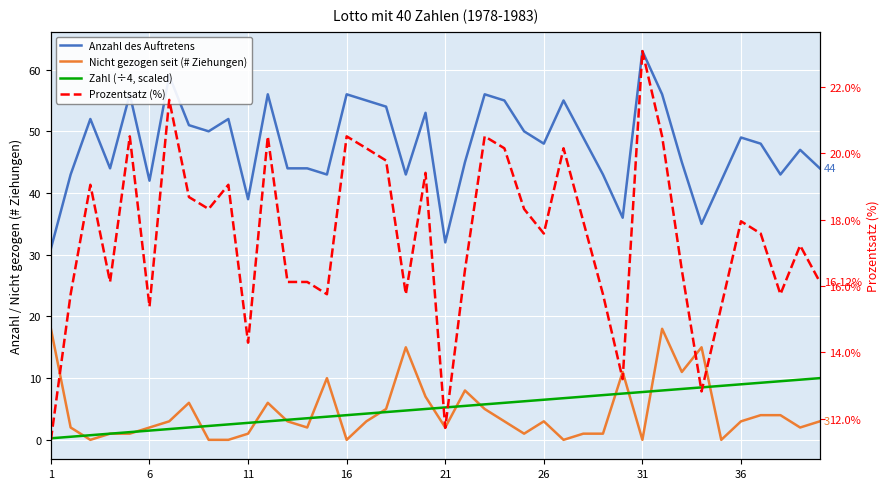

True or false: Zahl (÷4, scaled) has more than 1 points higher than both neighbors.

False